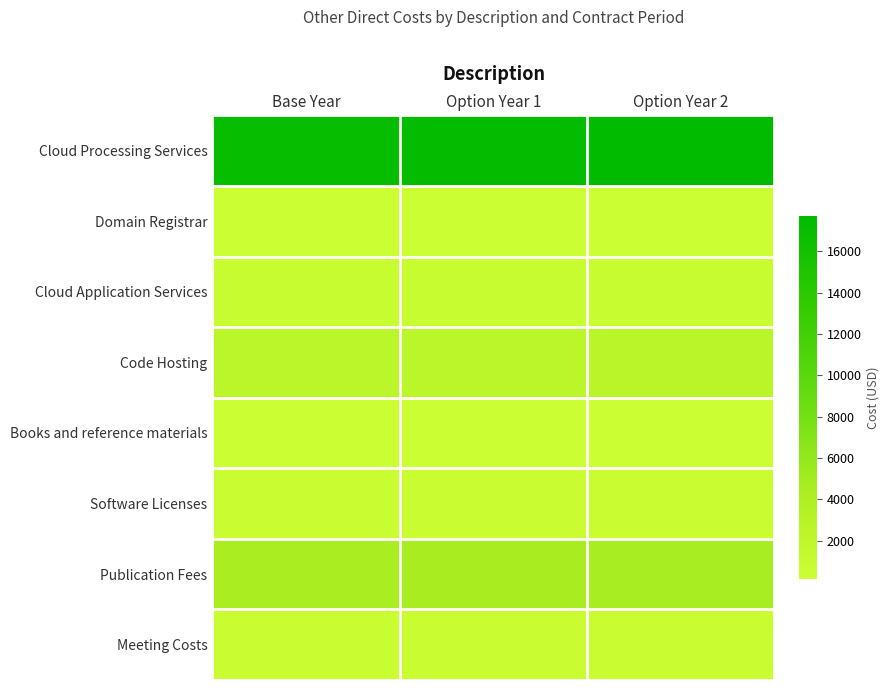

Reading left to right, what are all the values shown in this chart?

Cloud Processing Services: Base Year=17094.0	Option Year 1=17384.6	Option Year 2=17680.1
Domain Registrar: Base Year=160.0	Option Year 1=162.7	Option Year 2=165.5
Cloud Application Services: Base Year=840.0	Option Year 1=854.3	Option Year 2=868.8
Code Hosting: Base Year=2400.0	Option Year 1=2440.8	Option Year 2=2482.3
Books and reference materials: Base Year=150.0	Option Year 1=152.6	Option Year 2=155.1
Software Licenses: Base Year=500.0	Option Year 1=508.5	Option Year 2=517.1
Publication Fees: Base Year=4500.0	Option Year 1=4576.5	Option Year 2=4654.3
Meeting Costs: Base Year=500.0	Option Year 1=508.5	Option Year 2=517.1